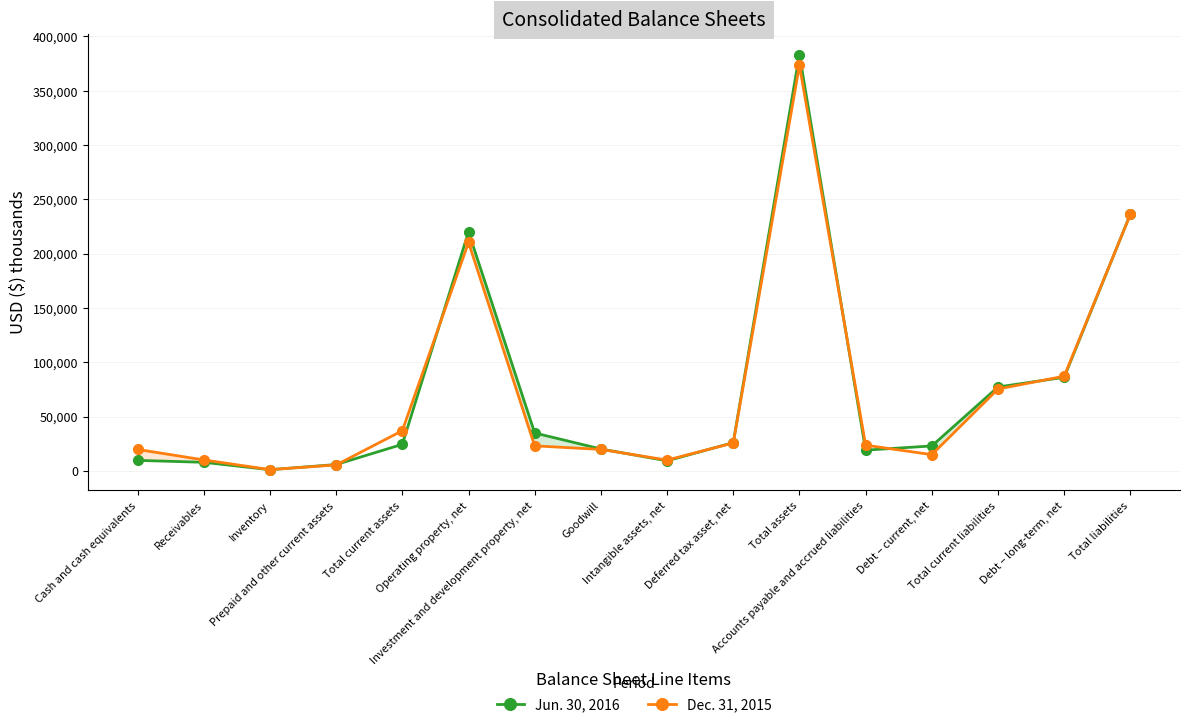

What is the label of the 1st point from the left?

Cash and cash equivalents